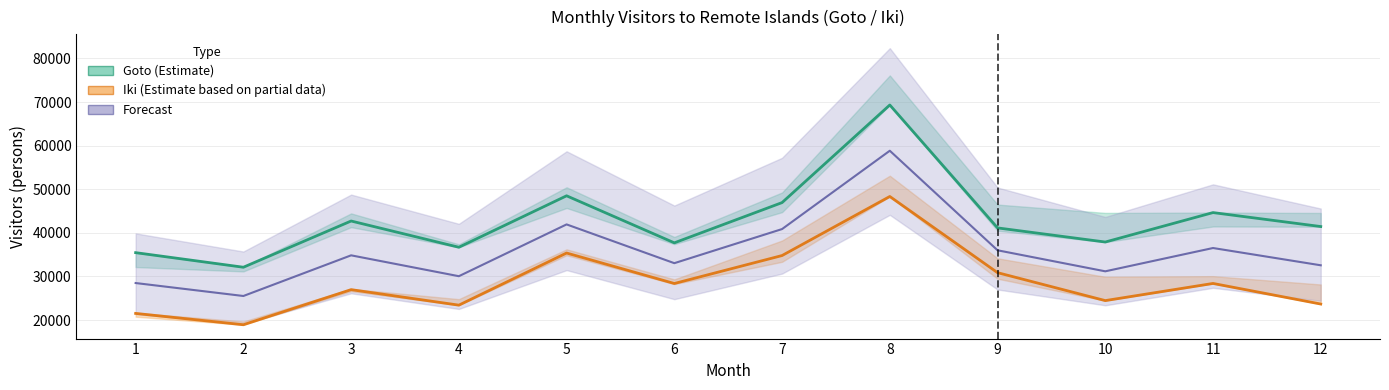

What value does the Forecast series have at 1?

28480.5